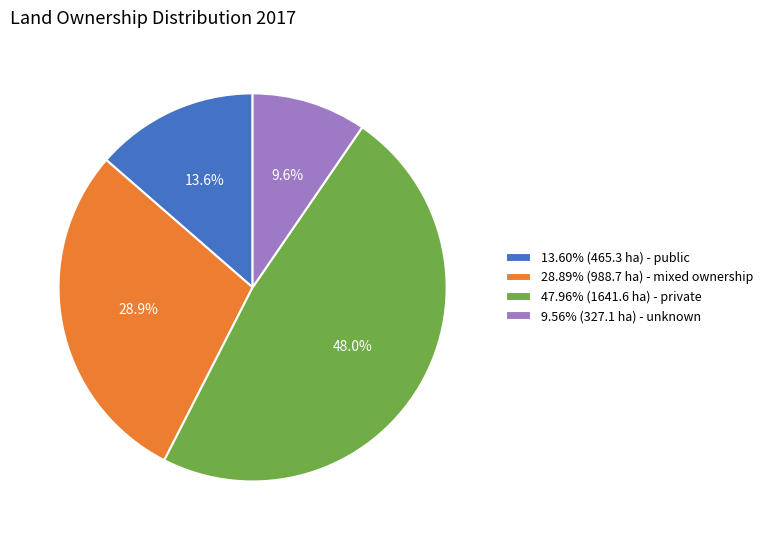

Does any single category account for the majority?

No